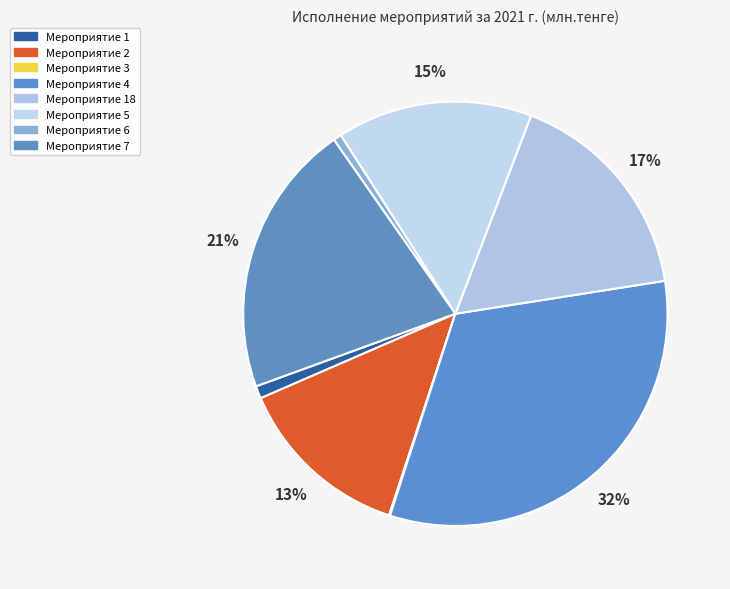

Which has a higher value, Мероприятие 1 or Мероприятие 5?

Мероприятие 5